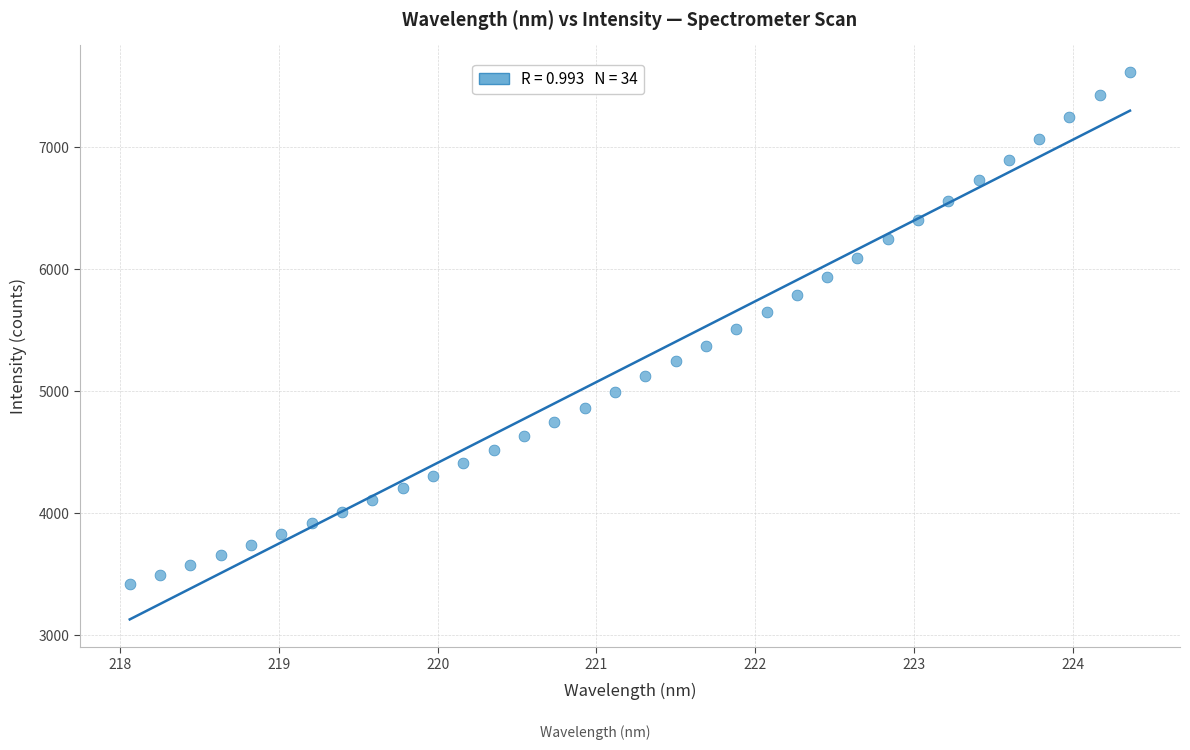

What is the range of Y values (max minus min)?

4186.8